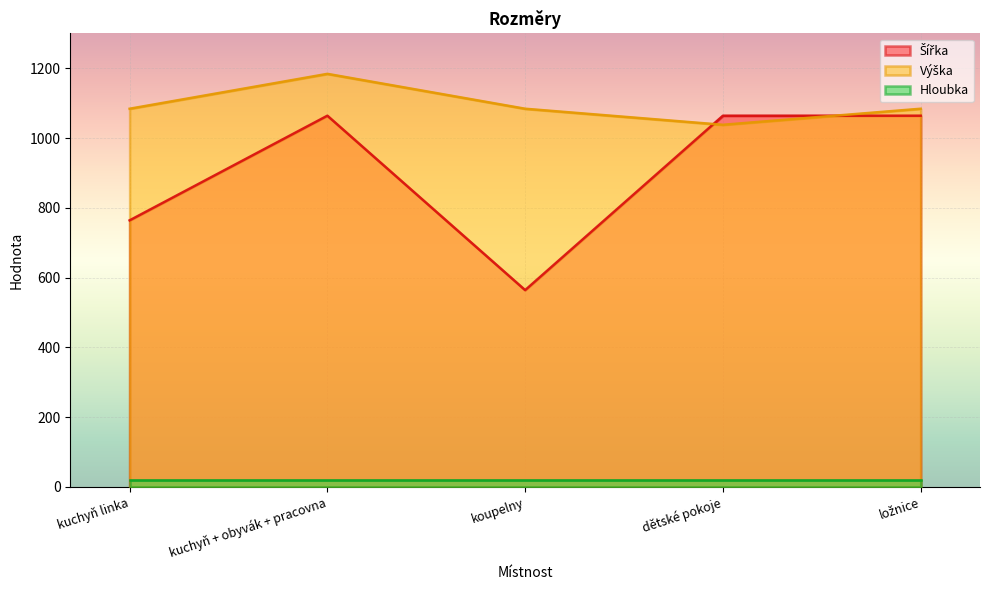

How many values in the Výška series exceed 1084?

1